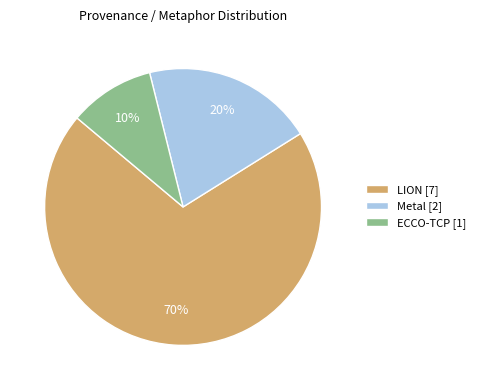

Which slice represents more than half of the pie?

LION [7]